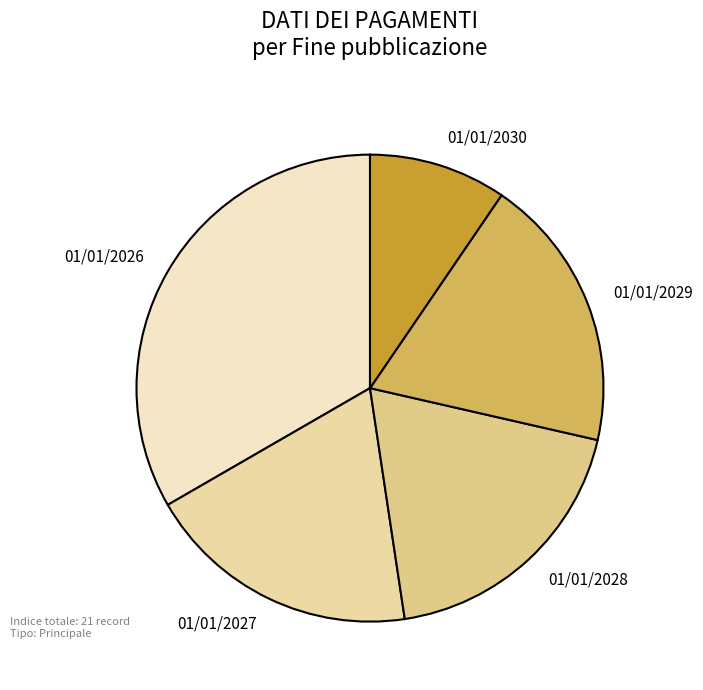

Combined, do 01/01/2030 and 01/01/2026 account for over 50%?

No